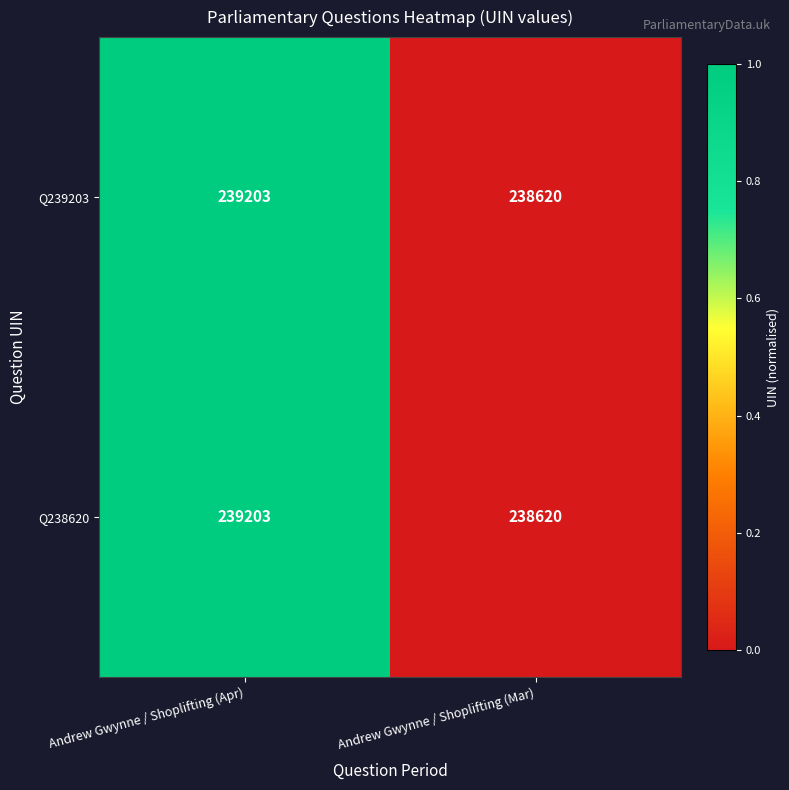

Reading right to left, transcribe all the data shown in this chart.

Q239203: 238620	239203
Q238620: 238620	239203